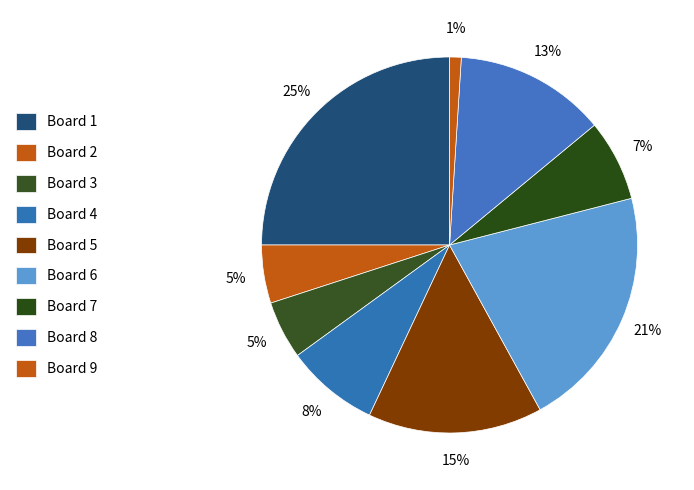

True or false: Board 5 accounts for 15% of the total.

True